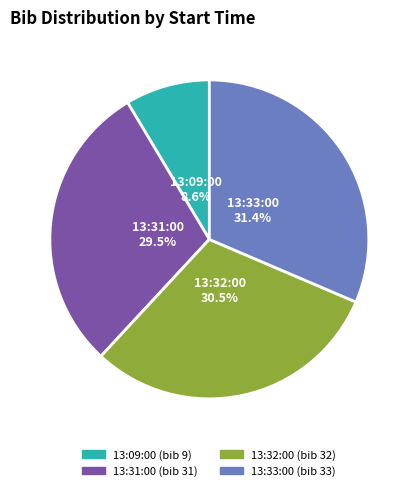

True or false: 13:33:00 accounts for 26% of the total.

False